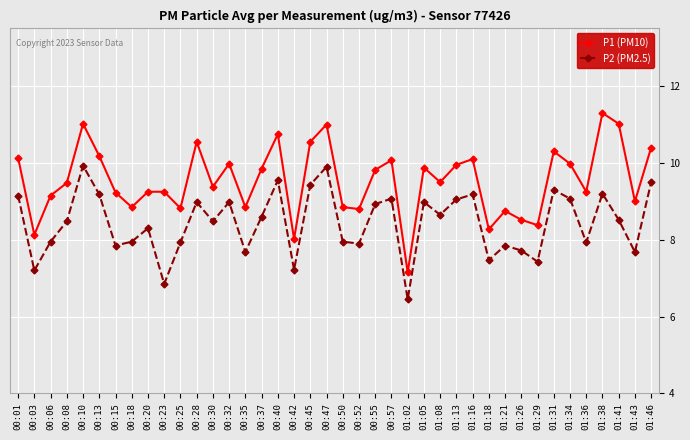

What is the total value across all series at 00:57?

19.1